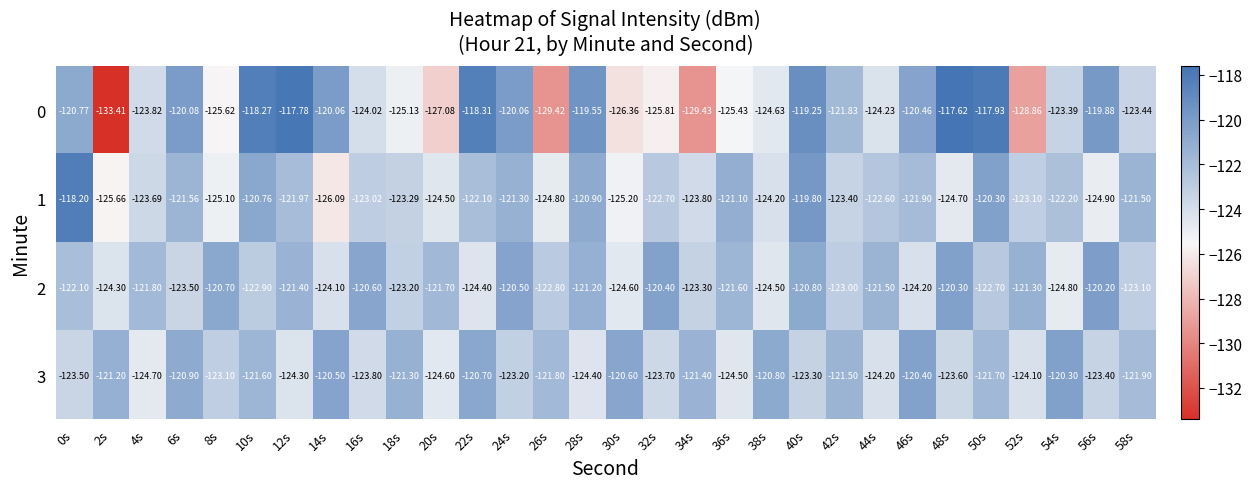

Reading left to right, list all the values displayed in this chart.

0: 0s=-120.8	2s=-133.4	4s=-123.8	6s=-120.1	8s=-125.6	10s=-118.3	12s=-117.8	14s=-120.1	16s=-124.0	18s=-125.1	20s=-127.1	22s=-118.3	24s=-120.1	26s=-129.4	28s=-119.5	30s=-126.4	32s=-125.8	34s=-129.4	36s=-125.4	38s=-124.6	40s=-119.2	42s=-121.8	44s=-124.2	46s=-120.5	48s=-117.6	50s=-117.9	52s=-128.9	54s=-123.4	56s=-119.9	58s=-123.4
1: 0s=-118.2	2s=-125.7	4s=-123.7	6s=-121.6	8s=-125.1	10s=-120.8	12s=-122.0	14s=-126.1	16s=-123.0	18s=-123.3	20s=-124.5	22s=-122.1	24s=-121.3	26s=-124.8	28s=-120.9	30s=-125.2	32s=-122.7	34s=-123.8	36s=-121.1	38s=-124.2	40s=-119.8	42s=-123.4	44s=-122.6	46s=-121.9	48s=-124.7	50s=-120.3	52s=-123.1	54s=-122.2	56s=-124.9	58s=-121.5
2: 0s=-122.1	2s=-124.3	4s=-121.8	6s=-123.5	8s=-120.7	10s=-122.9	12s=-121.4	14s=-124.1	16s=-120.6	18s=-123.2	20s=-121.7	22s=-124.4	24s=-120.5	26s=-122.8	28s=-121.2	30s=-124.6	32s=-120.4	34s=-123.3	36s=-121.6	38s=-124.5	40s=-120.8	42s=-123.0	44s=-121.5	46s=-124.2	48s=-120.3	50s=-122.7	52s=-121.3	54s=-124.8	56s=-120.2	58s=-123.1
3: 0s=-123.5	2s=-121.2	4s=-124.7	6s=-120.9	8s=-123.1	10s=-121.6	12s=-124.3	14s=-120.5	16s=-123.8	18s=-121.3	20s=-124.6	22s=-120.7	24s=-123.2	26s=-121.8	28s=-124.4	30s=-120.6	32s=-123.7	34s=-121.4	36s=-124.5	38s=-120.8	40s=-123.3	42s=-121.5	44s=-124.2	46s=-120.4	48s=-123.6	50s=-121.7	52s=-124.1	54s=-120.3	56s=-123.4	58s=-121.9